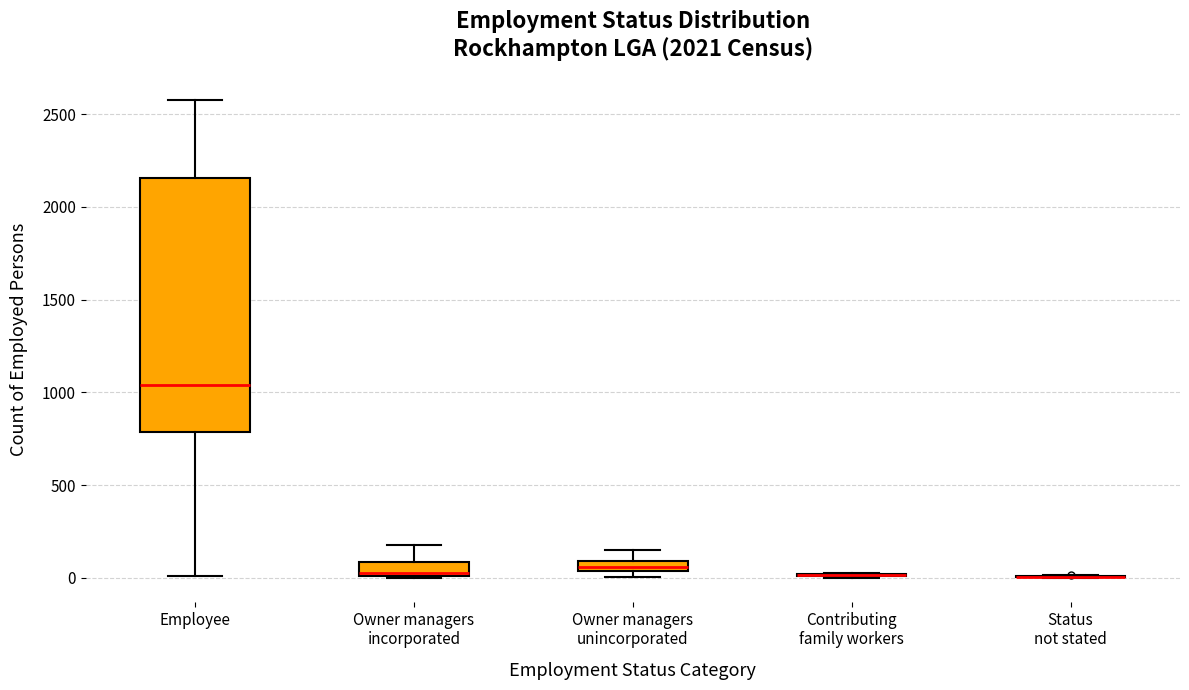

Comparing the boxes themselves (not the whiskers), which one is the tallest?

Employee